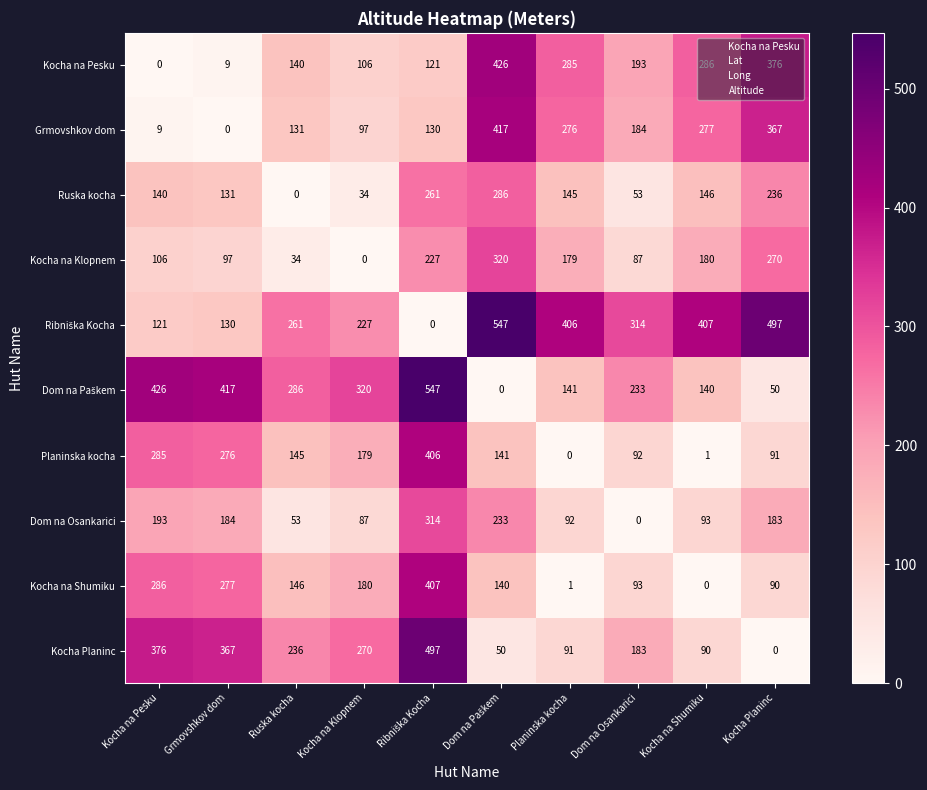

True or false: Kocha na Pesku has a value of 193 at Dom na Osankarici.

True